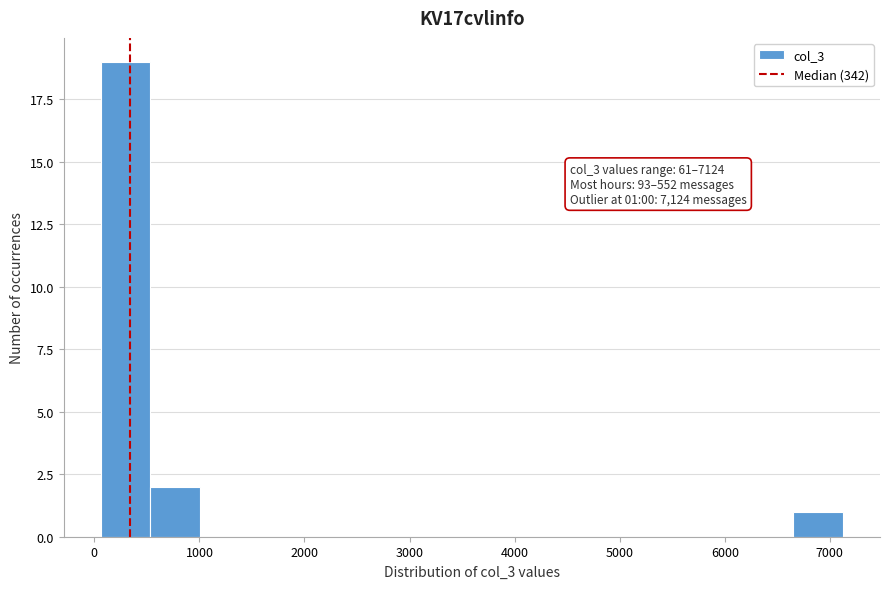

Over which range of the x-axis is the bar tallest?

100 to 500